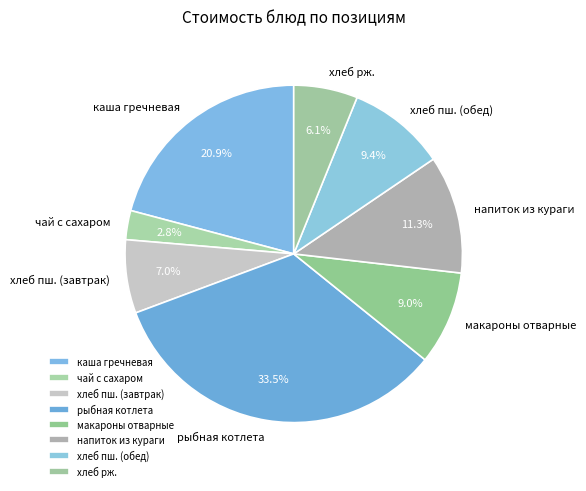

Which has a higher value, макароны отварные or хлеб пш. (завтрак)?

макароны отварные